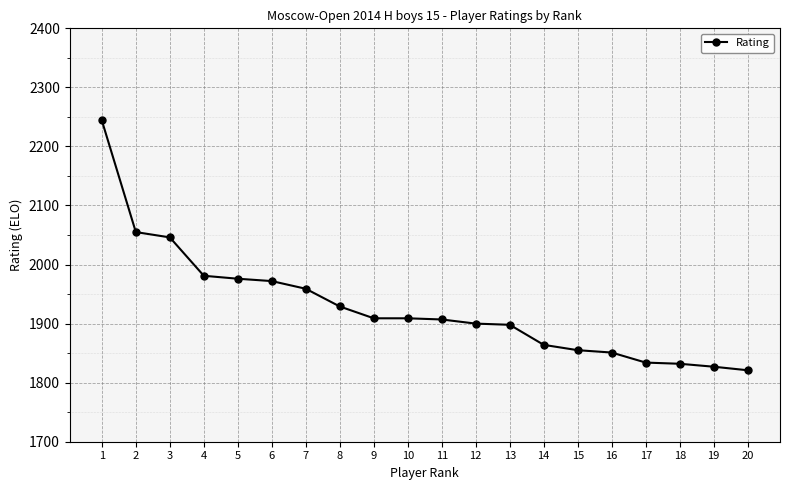

Between 17 and 10, which is larger?

10